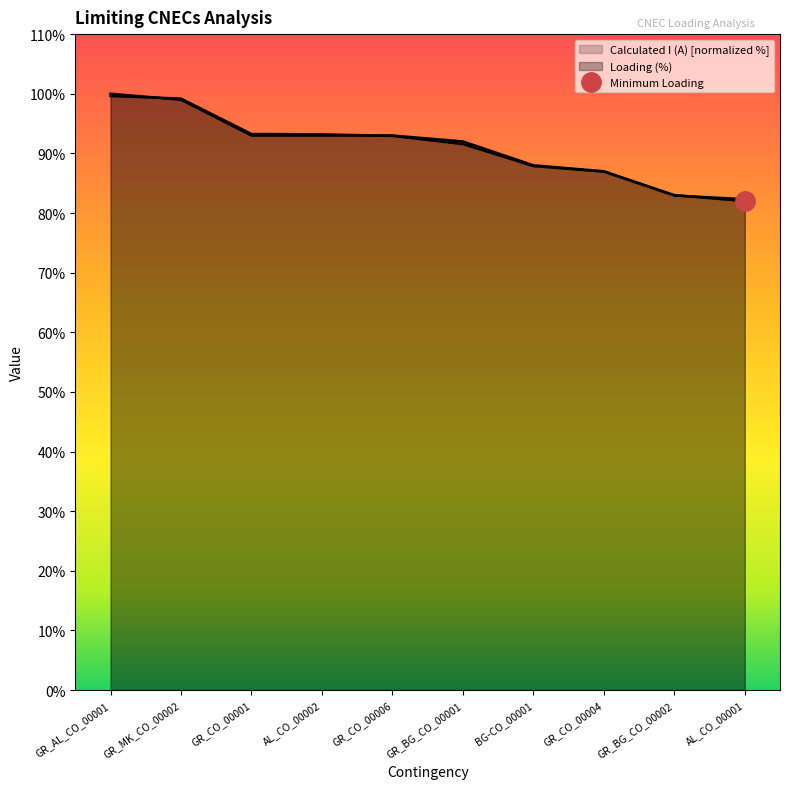

Reading left to right, what are all the values shown in this chart?

Calculated I (A): GR_AL_CO_00001=99.6	GR_MK_CO_00002=99.2	GR_CO_00001=93.2	AL_CO_00002=93.2	GR_CO_00006=92.9	GR_BG_CO_00001=91.6	BG-CO_00001=87.9	GR_CO_00004=86.9	GR_BG_CO_00002=82.9	AL_CO_00001=82.3
Loading (%): GR_AL_CO_00001=100.0	GR_MK_CO_00002=99.0	GR_CO_00001=93.0	AL_CO_00002=93.0	GR_CO_00006=93.0	GR_BG_CO_00001=92.0	BG-CO_00001=88.0	GR_CO_00004=87.0	GR_BG_CO_00002=83.0	AL_CO_00001=82.0